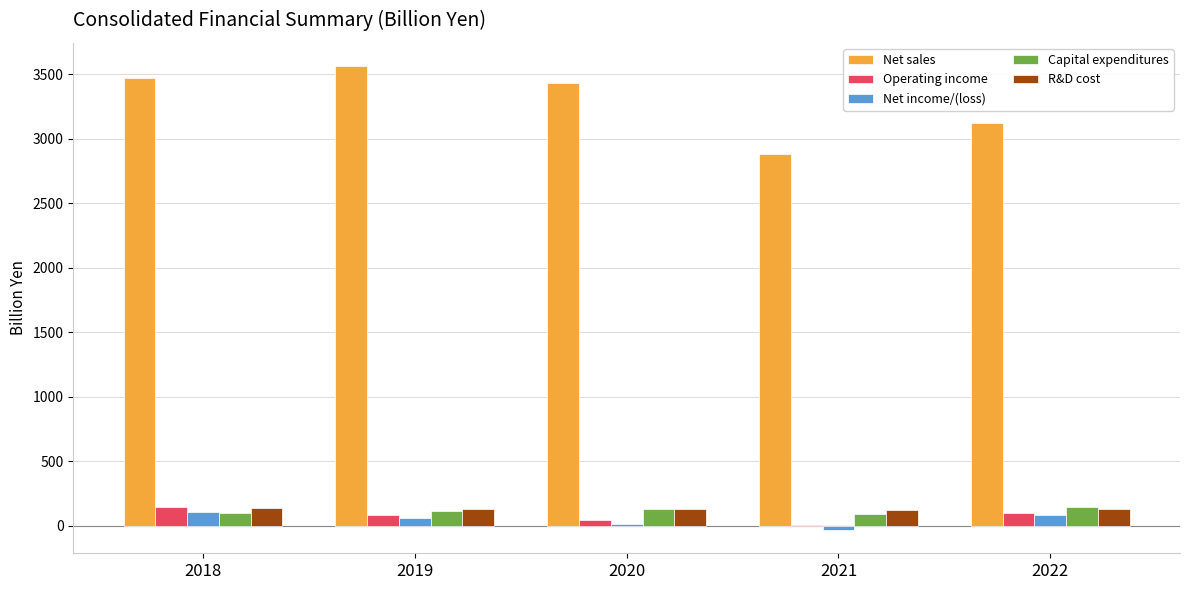

Where does the Net sales series first go above 3430?

2018